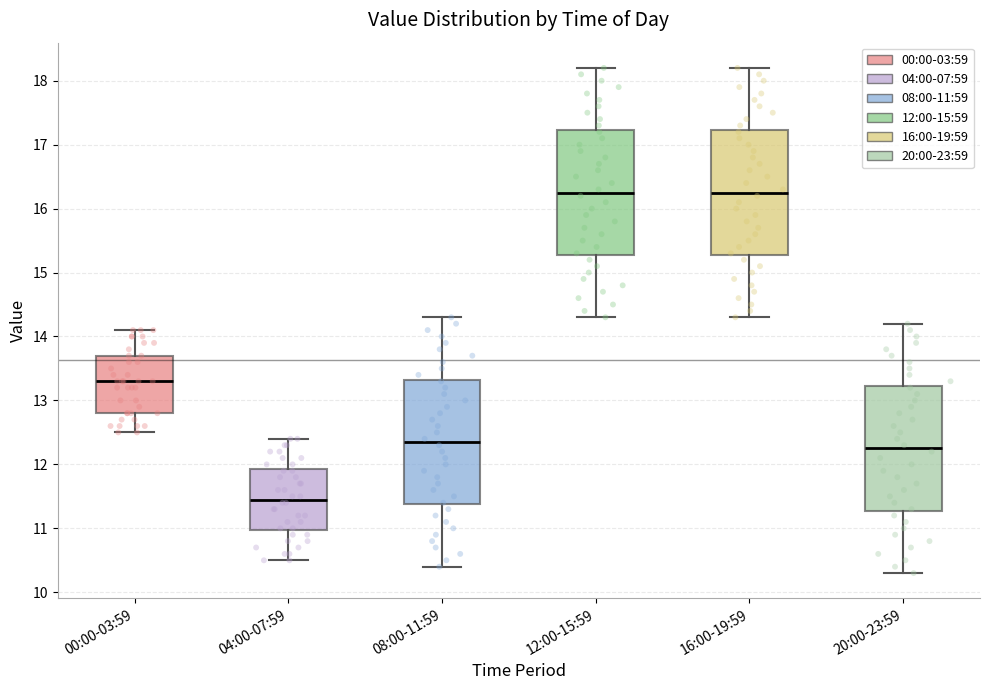

Reading left to right, read every box against the y-axis: the position of its median line, the range the box covers, and the ends of its whiskers. The values are not printed on the chart, so give them approximately, as read against the axis.

00:00-03:59: median 13.3, box 12.8 to 13.7, whiskers 12.5 to 14.1
04:00-07:59: median 11.5, box 11.0 to 11.9, whiskers 10.5 to 12.4
08:00-11:59: median 12.4, box 11.4 to 13.3, whiskers 10.4 to 14.3
12:00-15:59: median 16.3, box 15.3 to 17.2, whiskers 14.3 to 18.2
16:00-19:59: median 16.3, box 15.3 to 17.2, whiskers 14.3 to 18.2
20:00-23:59: median 12.3, box 11.3 to 13.2, whiskers 10.3 to 14.2